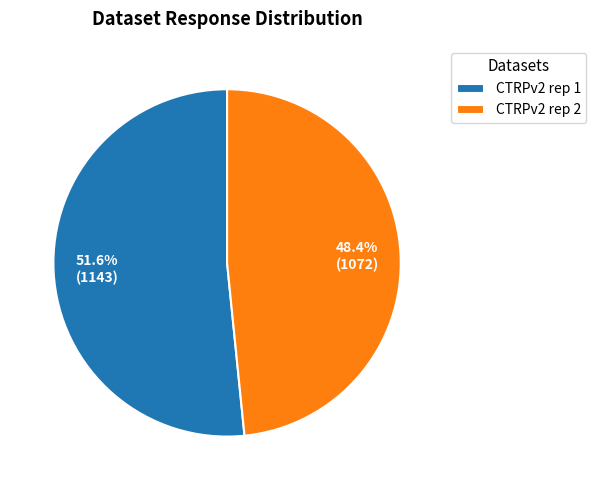

What is the largest slice in the pie chart?

CTRPv2 rep 1